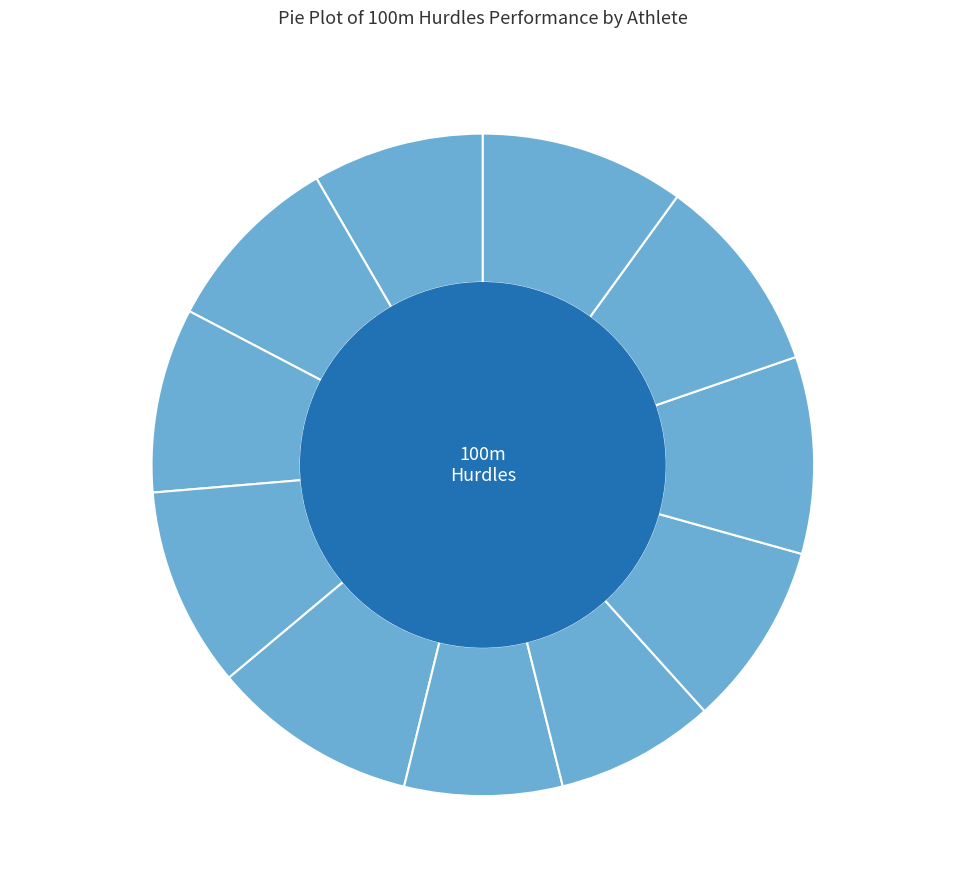

True or false: Braciníková Natália accounts for 1% of the total.

False